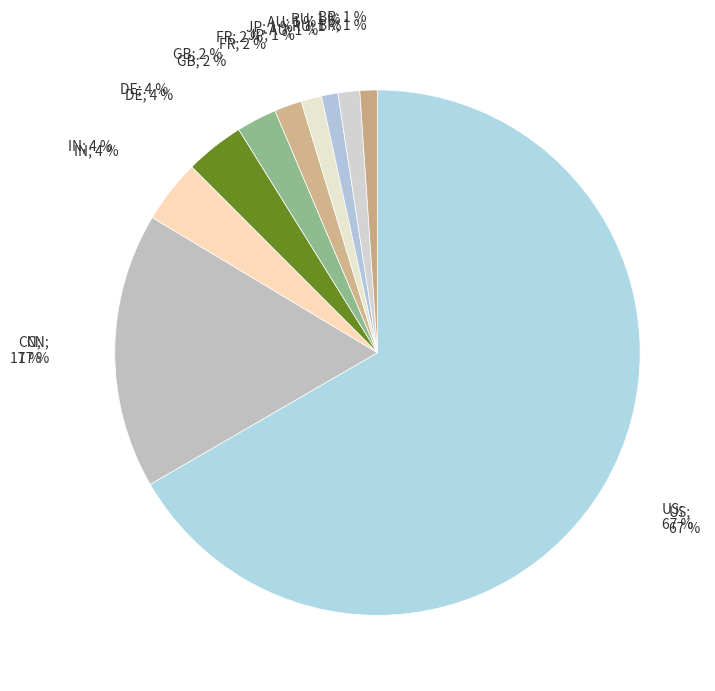

To the nearest percent, what portion does GB represent?

2%